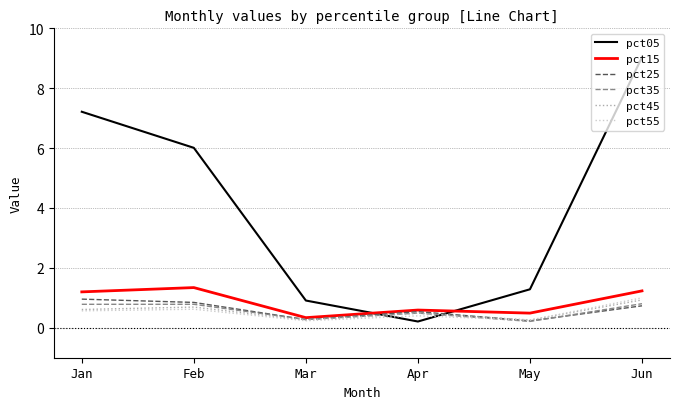

The value of pct25 at May is 0.2. True or false?

True